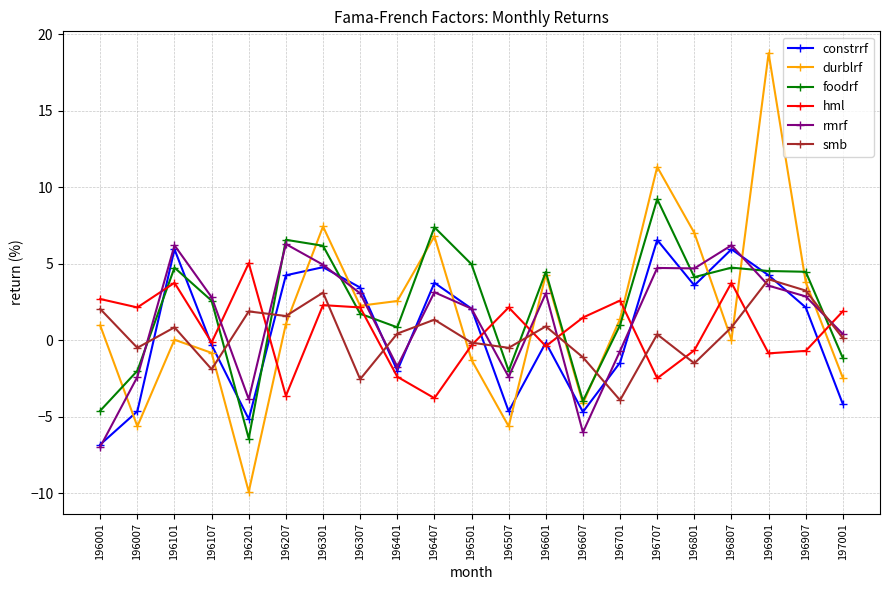

Which series ends up on top after the final intersection of hml and foodrf?

hml